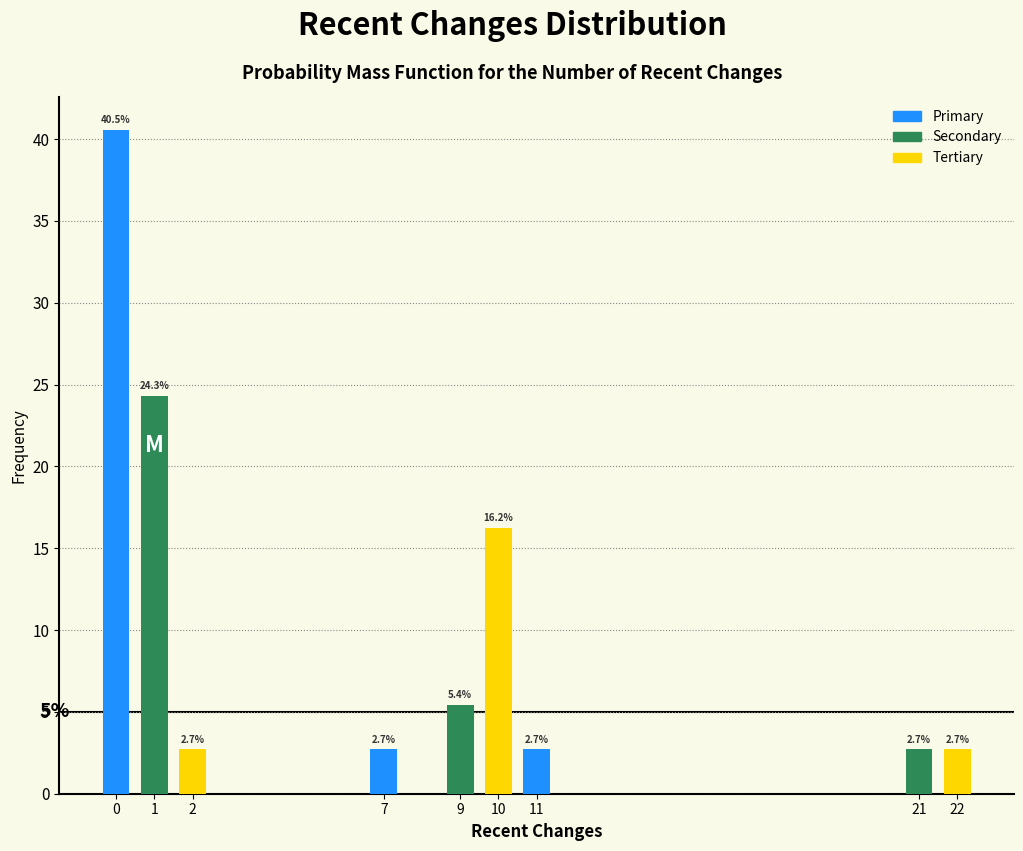

Reading left to right, transcribe all the data shown in this chart.

40.5	24.3	2.7	2.7	5.4	16.2	2.7	2.7	2.7